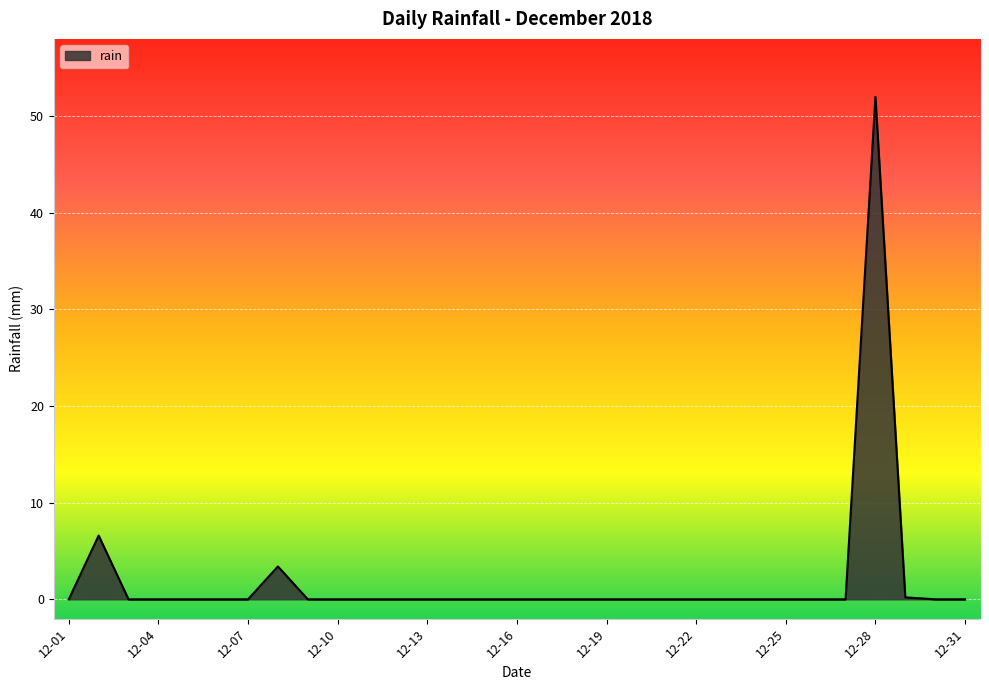

What is the greatest value displayed?

52.0